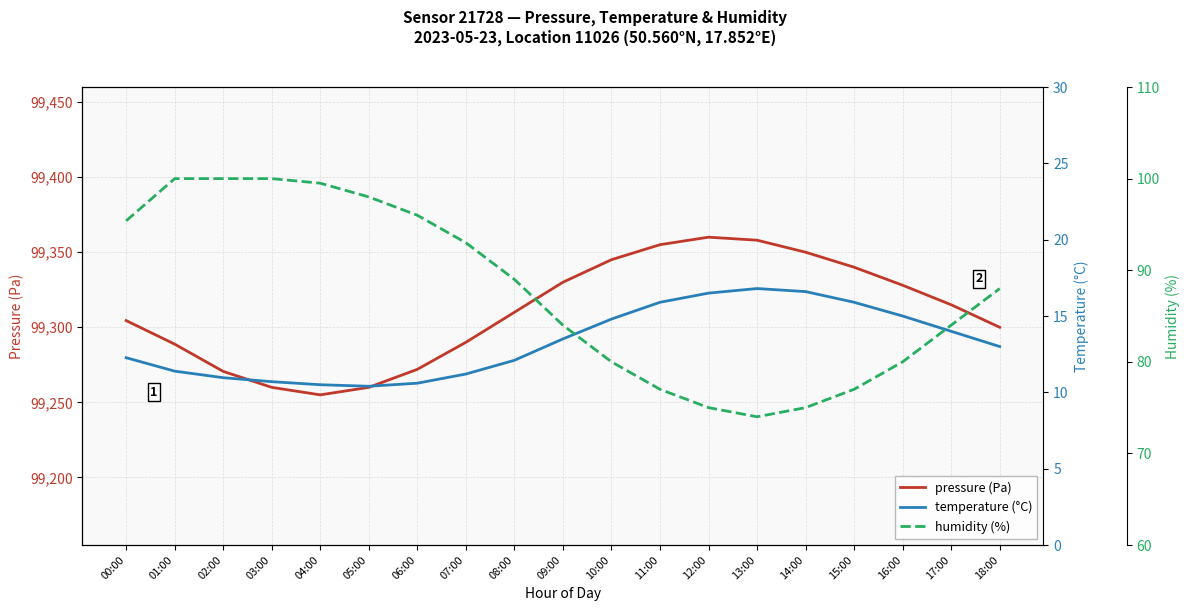

What is the label of the 5th point from the left?

04:00